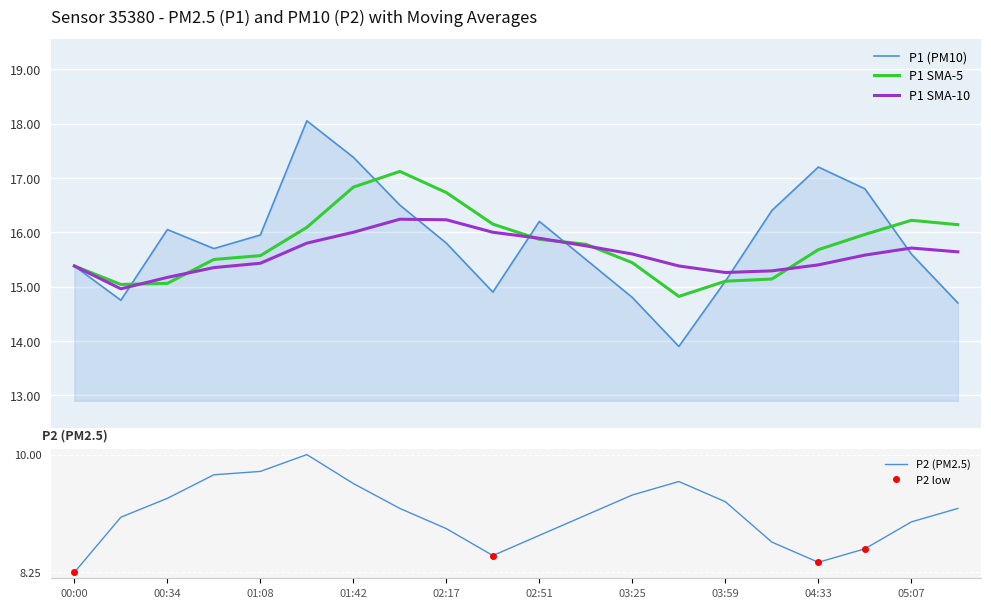

At which label is P1_SMA10 closest to 15?

00:17